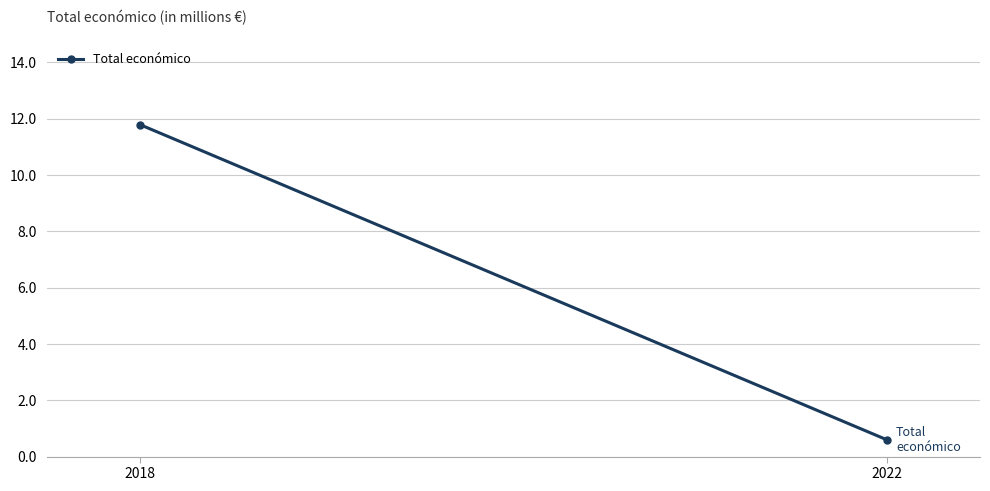

Reading right to left, list all the values displayed in this chart.

2022=0.6	2018=11.8